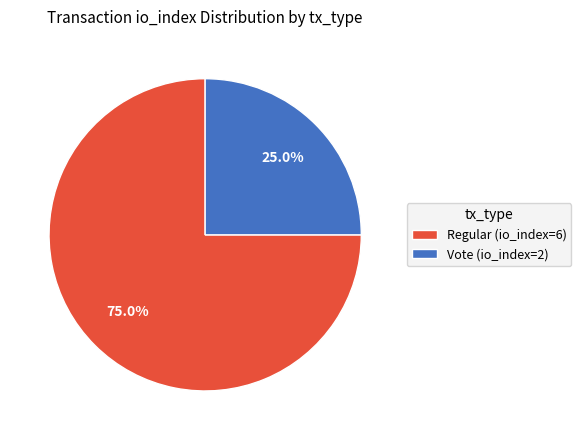

Which slice is the largest?

Regular (io_index=6)